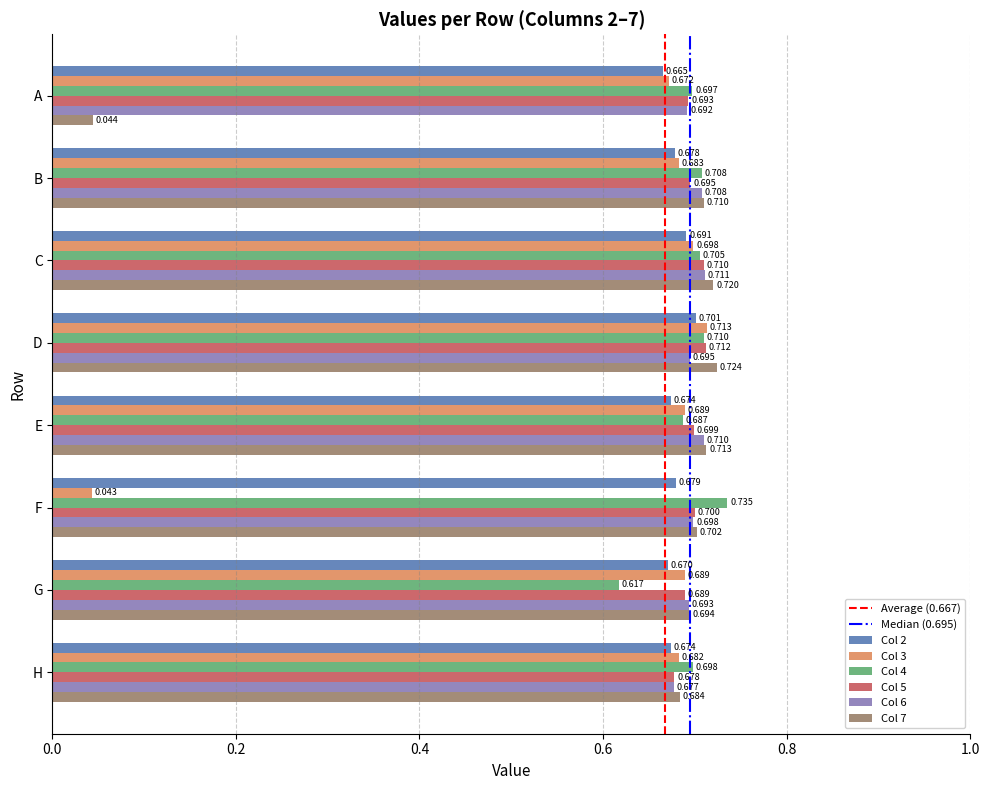

Which series has the largest total across all categories?

Col 6